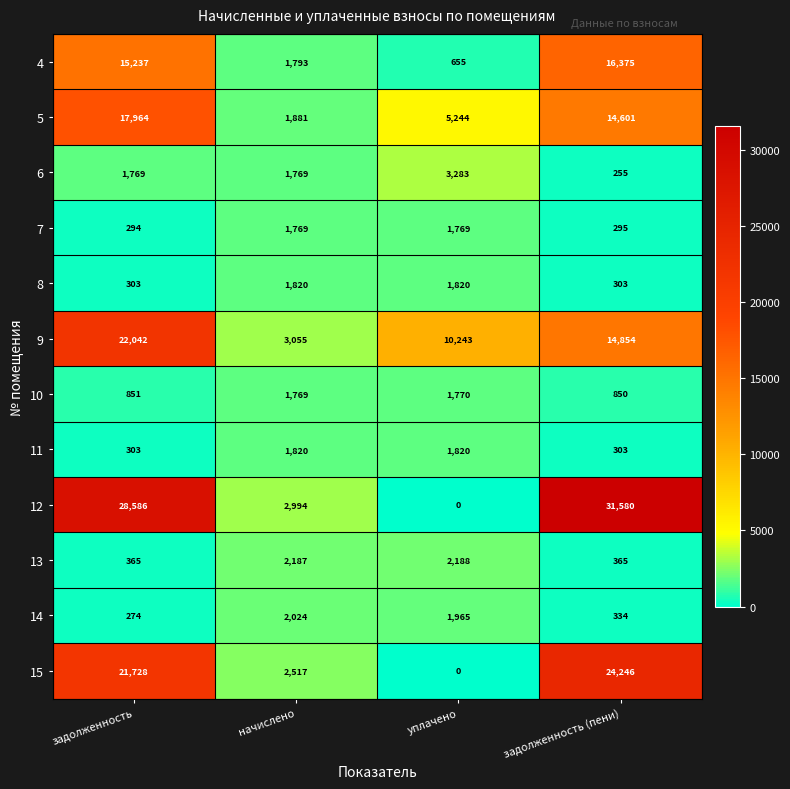

What is the average value of the 15 series?

12123